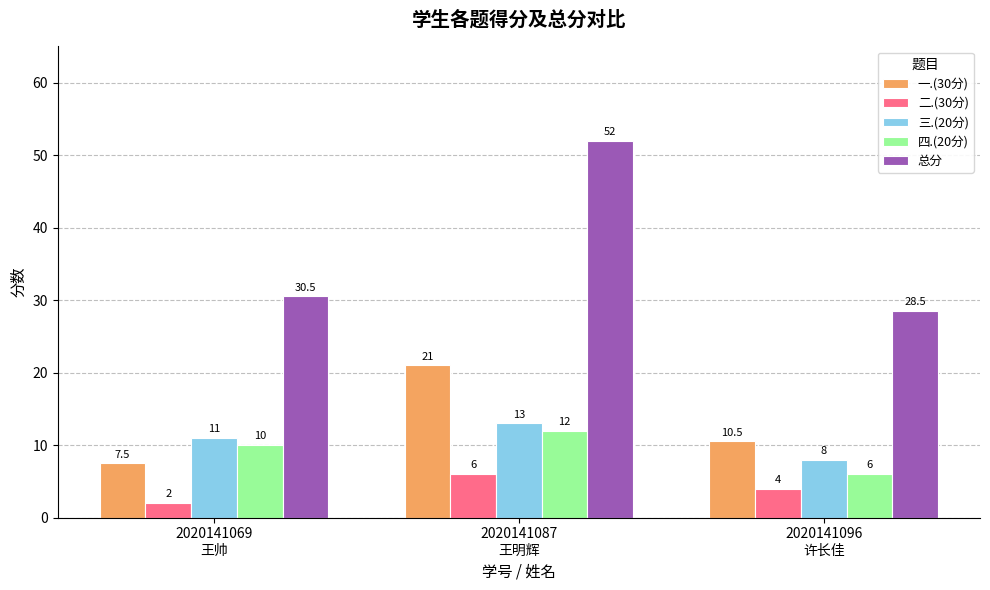

At which category is the sum across all series the highest?

2020141087
王明辉